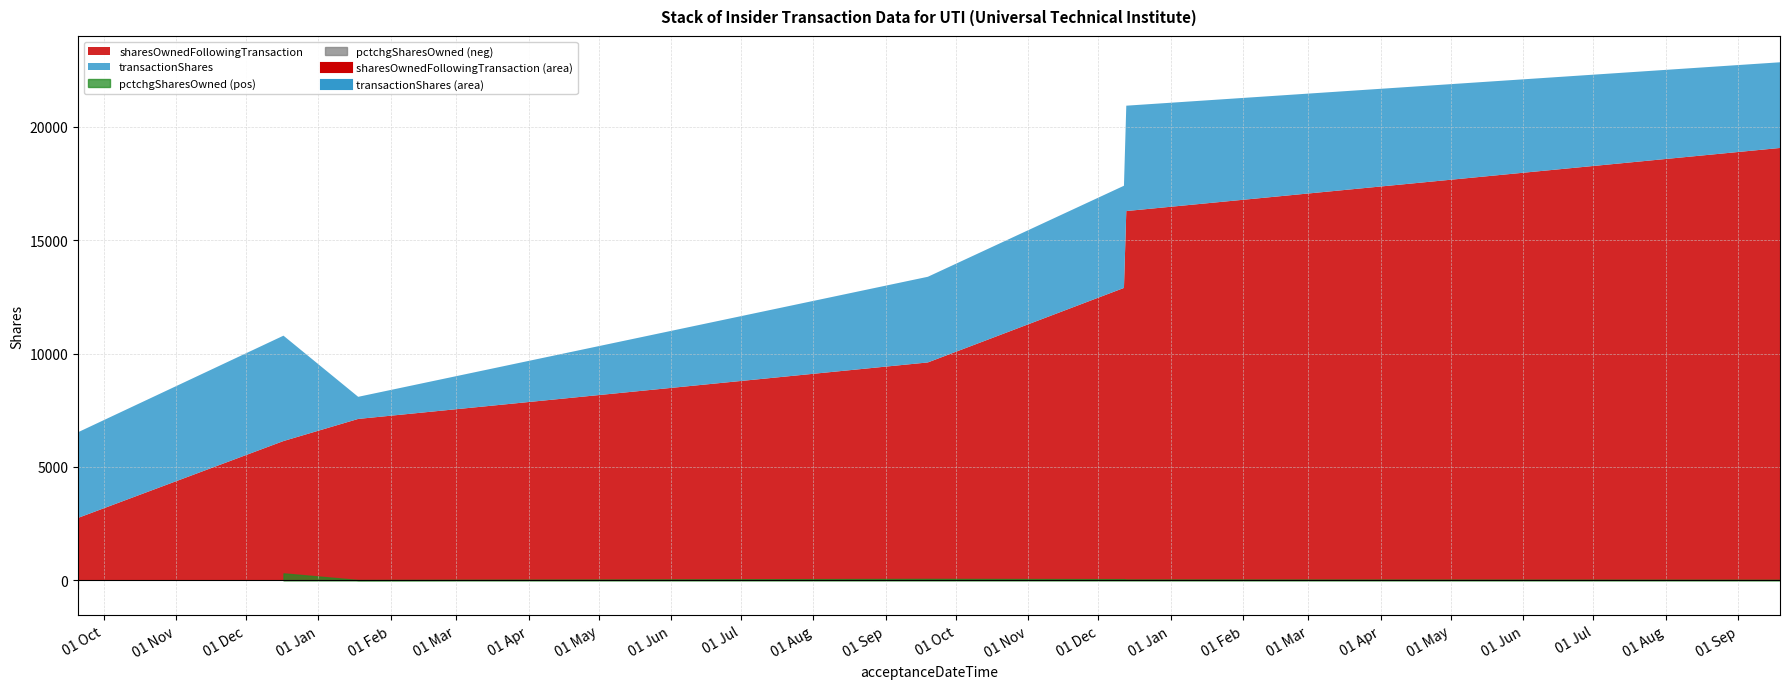

Is it true that pctchgSharesOwned equals 54 at 2022-12-12?

True